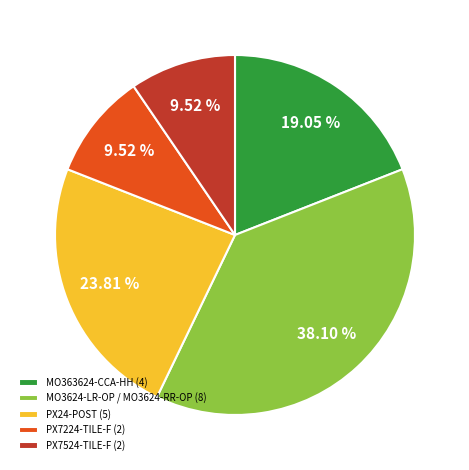

Between MO363624-CCA-HH (4) and MO3624-LR-OP / MO3624-RR-OP (8), which is larger?

MO3624-LR-OP / MO3624-RR-OP (8)